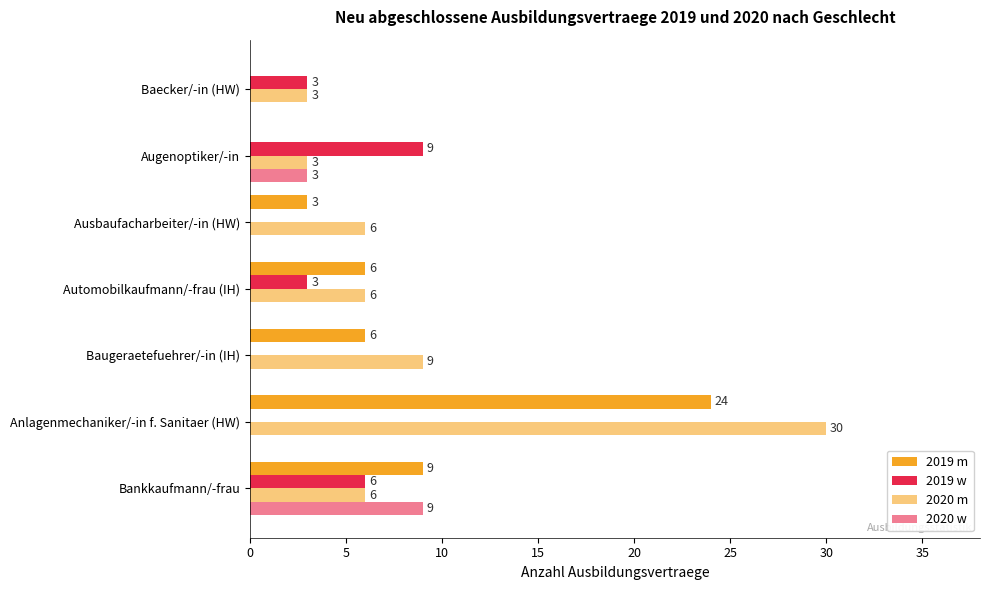

What is the average value of the 2019 w series?

3